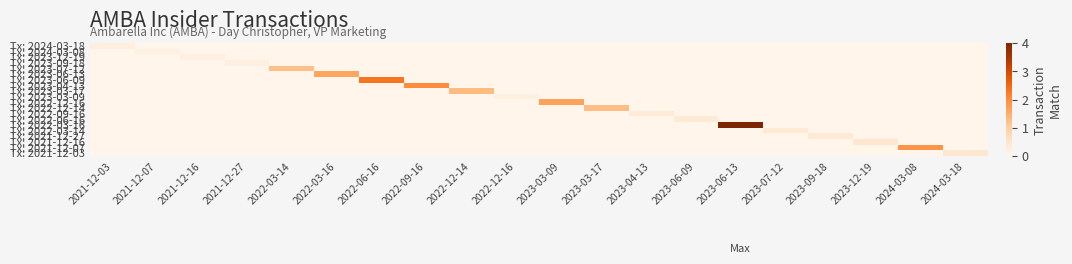

At which category is the sum across all series the highest?

2023-06-13